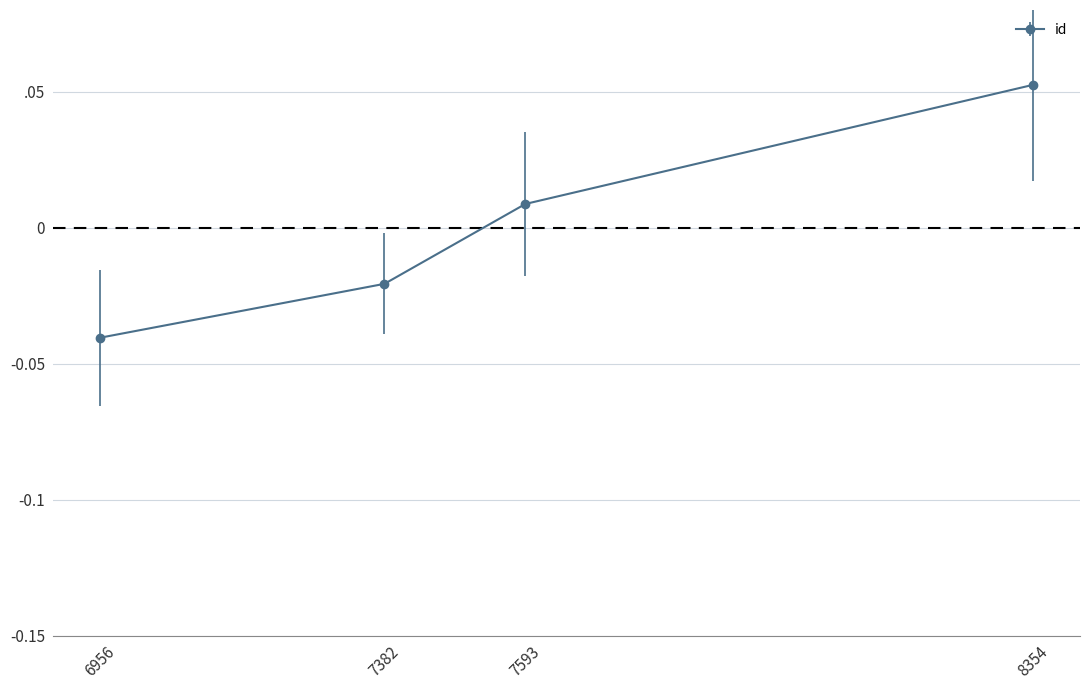

Rank the categories by value from highest to lowest.

8354, 7593, 7382, 6956